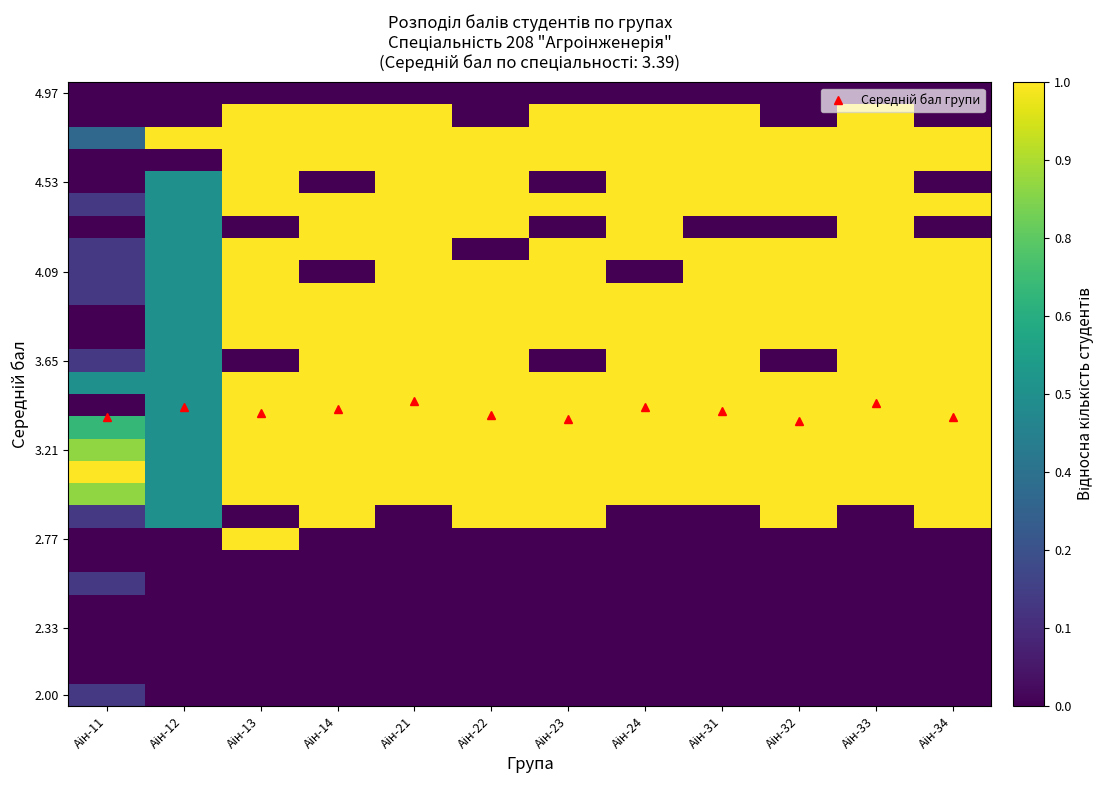

Which category has the lowest value across all series?

Аін-12